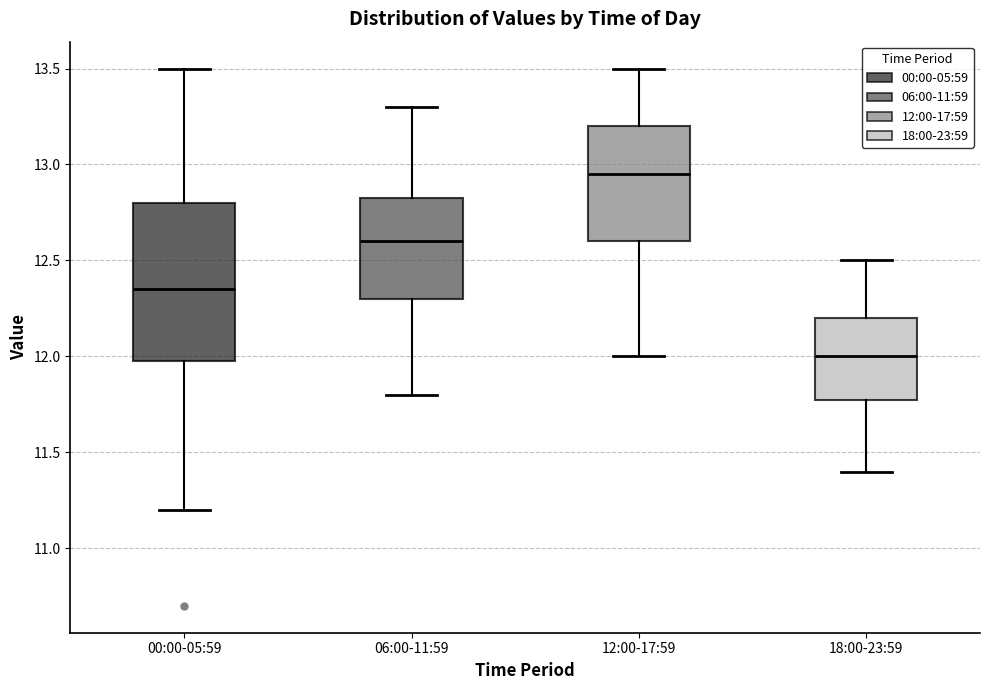

Which box's median line is the highest?

12:00-17:59